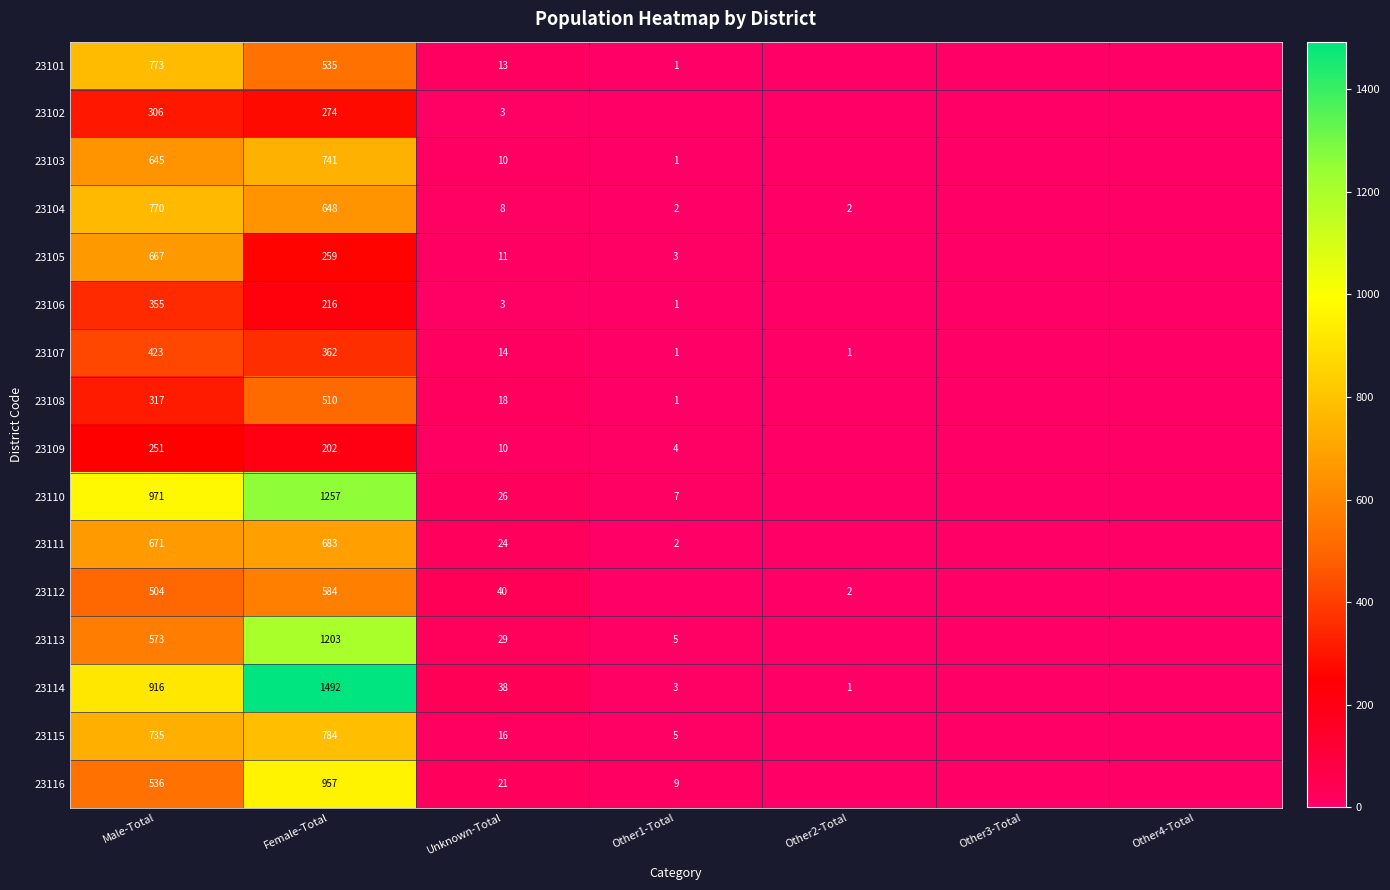

Rank the series at Female-Total from lowest to highest value.

23109, 23106, 23105, 23102, 23107, 23108, 23101, 23112, 23104, 23111, 23103, 23115, 23116, 23113, 23110, 23114